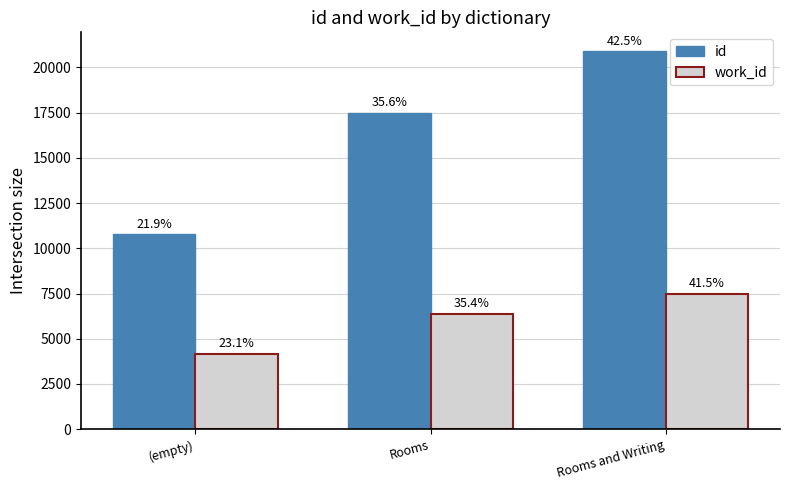

How many groups of bars are there?

3